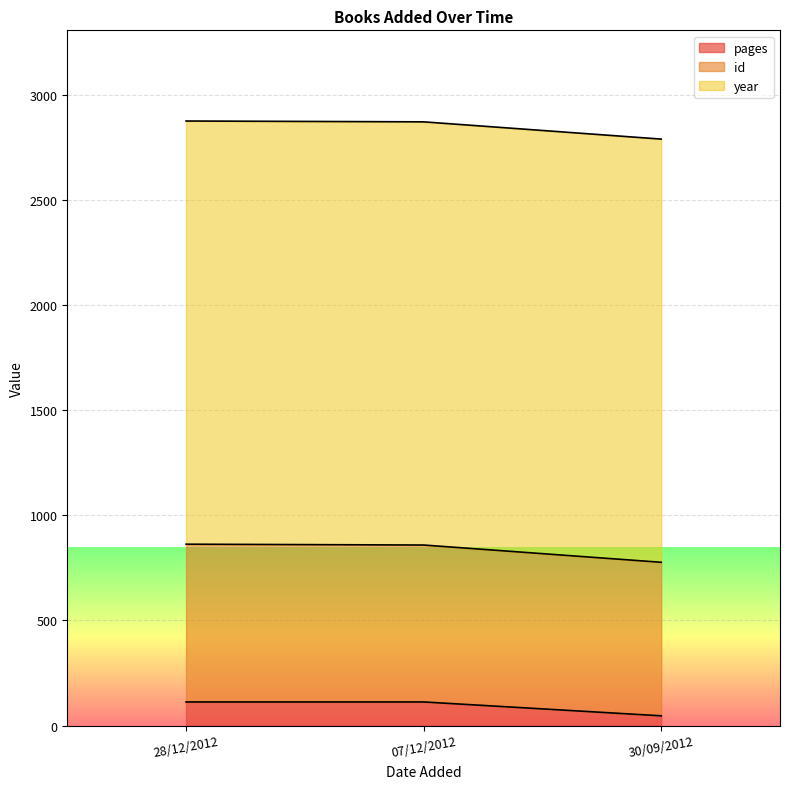

What is the minimum value for pages?

46